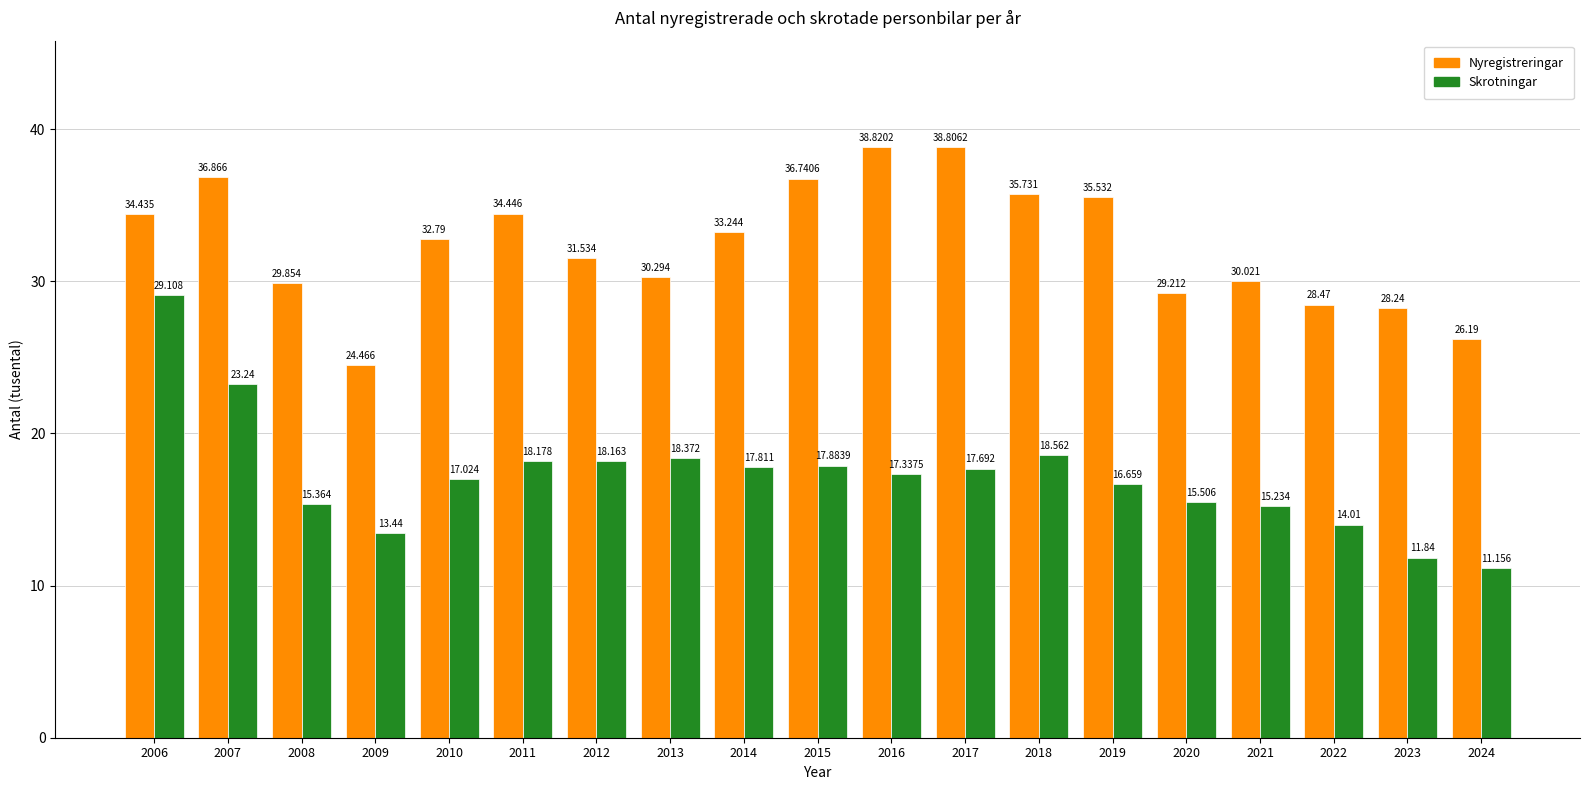

What is the sum of all Nyregistreringar values?

615.7